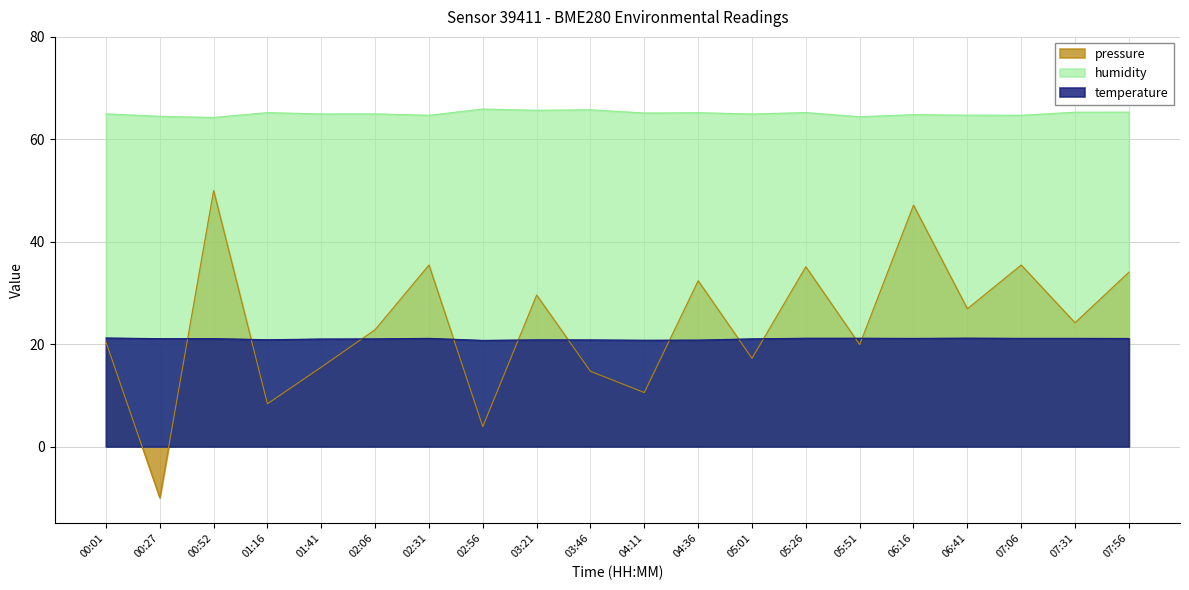

In humidity, how many points are lower than both neighbors (excluding endpoints)?

8